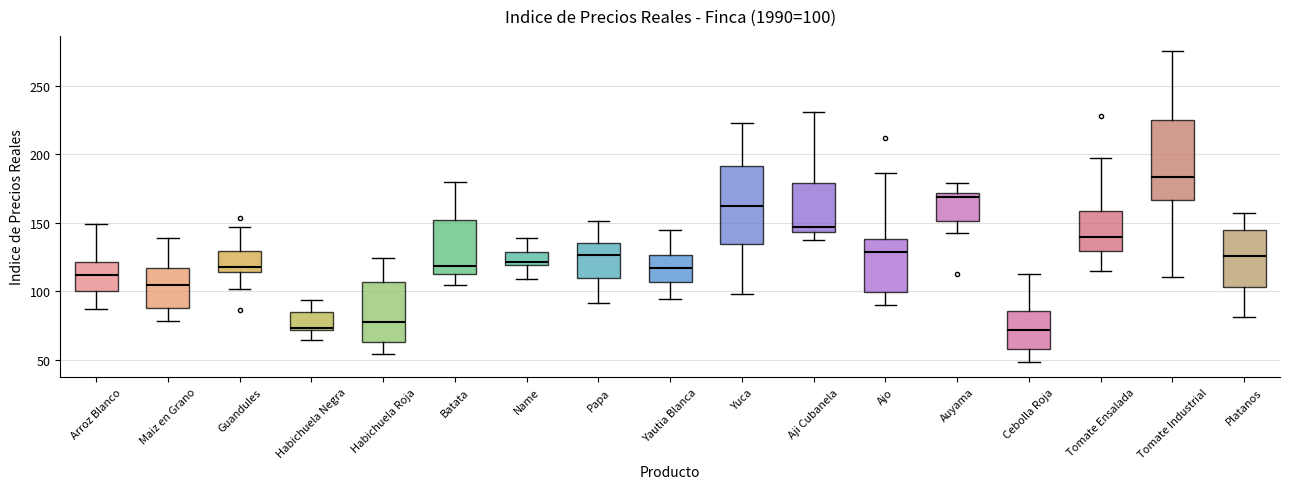

Which box has the highest median line?

Tomate Industrial